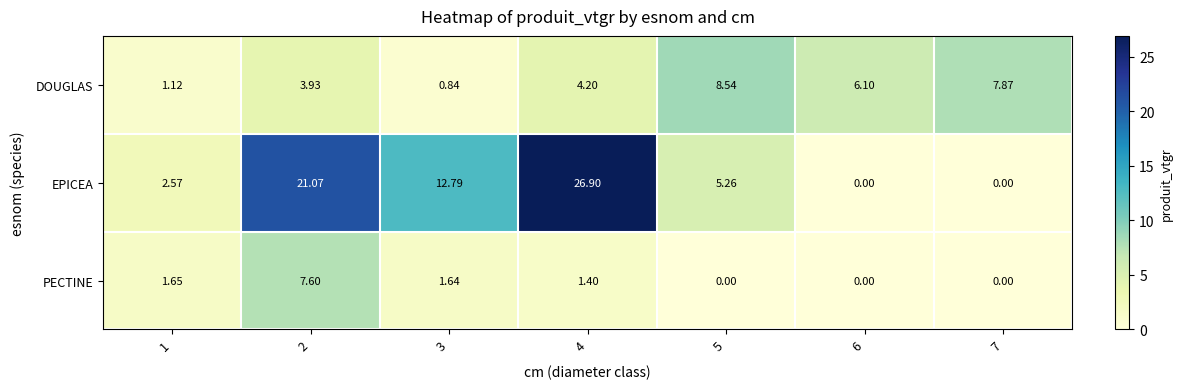

Is the value of EPICEA at 2 greater than the value of DOUGLAS at 1?

Yes